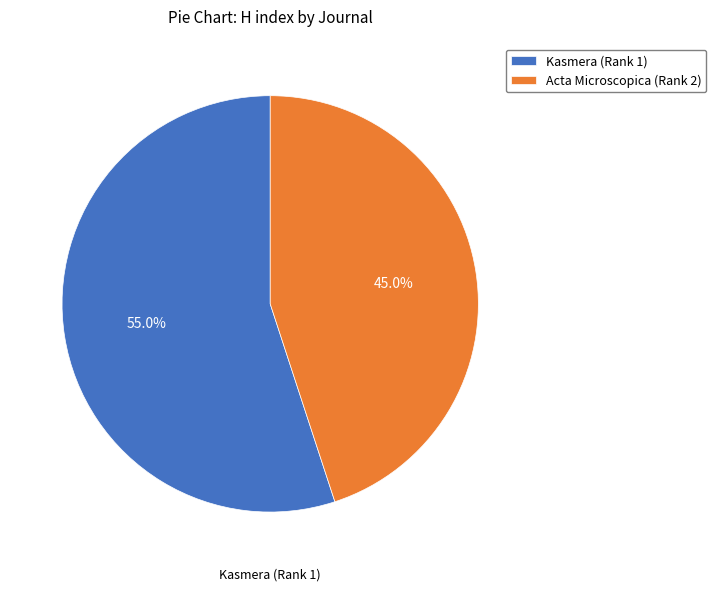

Count the number of slices in the pie.

2